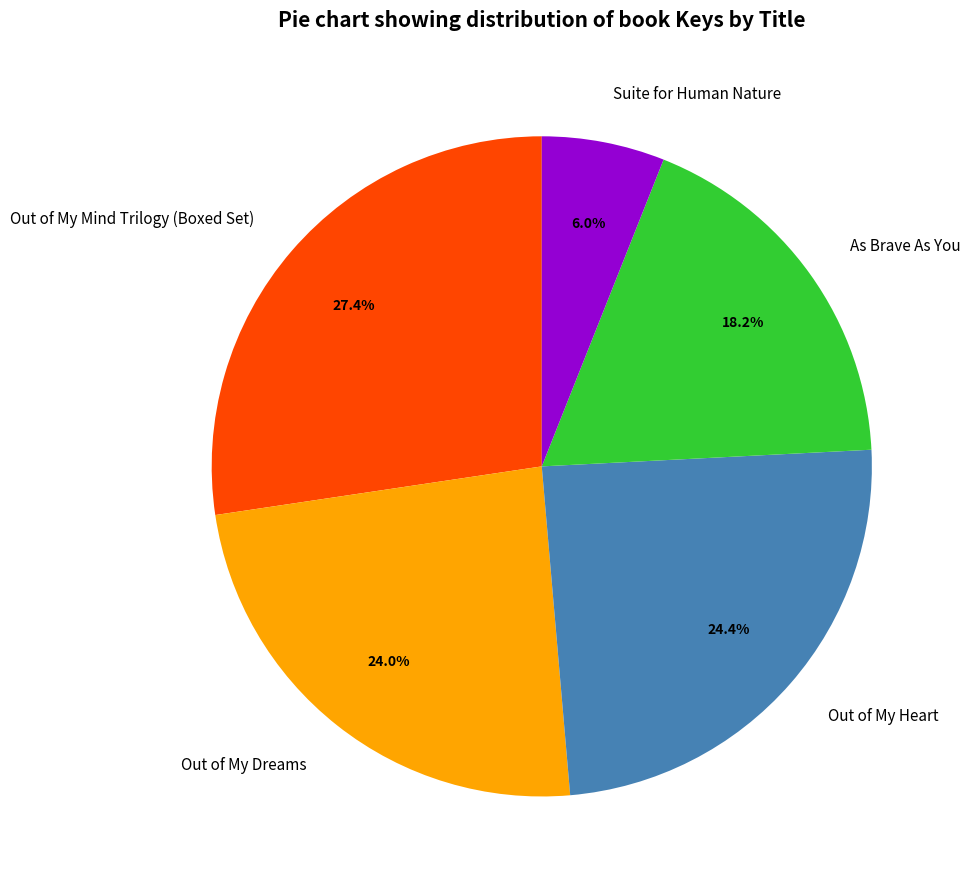

Is there any slice that represents more than half of the pie?

No